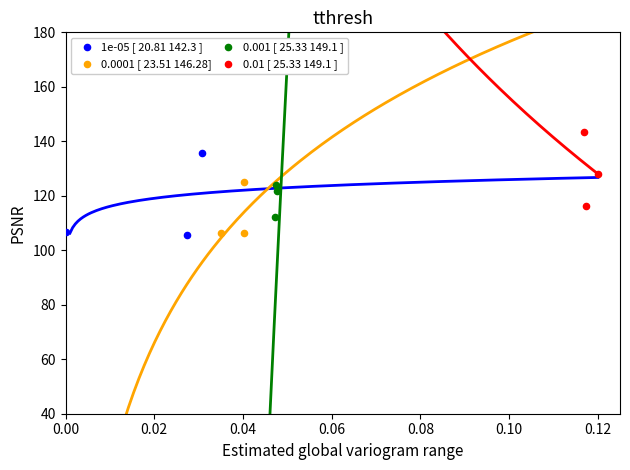

Which series reaches the maximum Y coordinate?

0.01 [ 25.33 149.1 ]